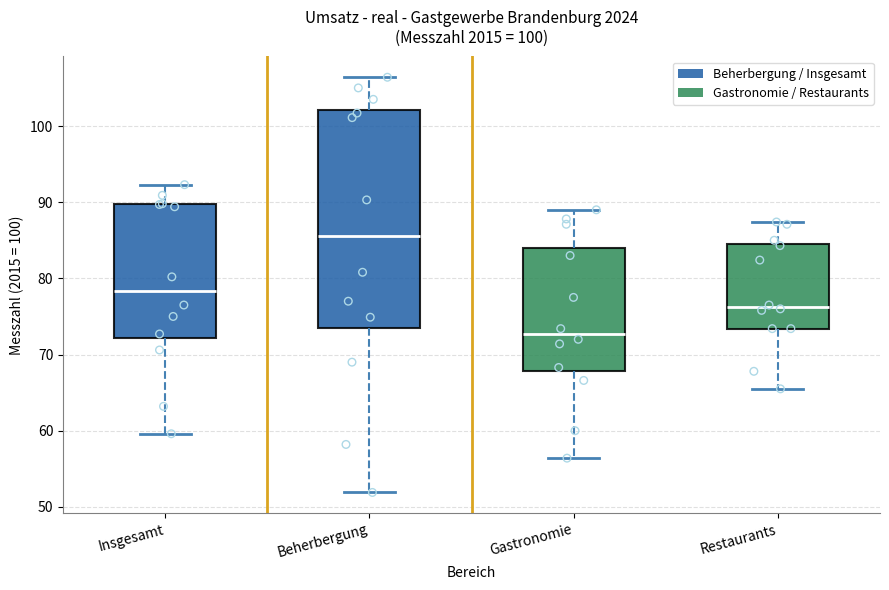

Where does the upper whisker of the box for Beherbergung end on the y-axis? The values are not printed on the chart, so give them approximately, as read against the axis.

106